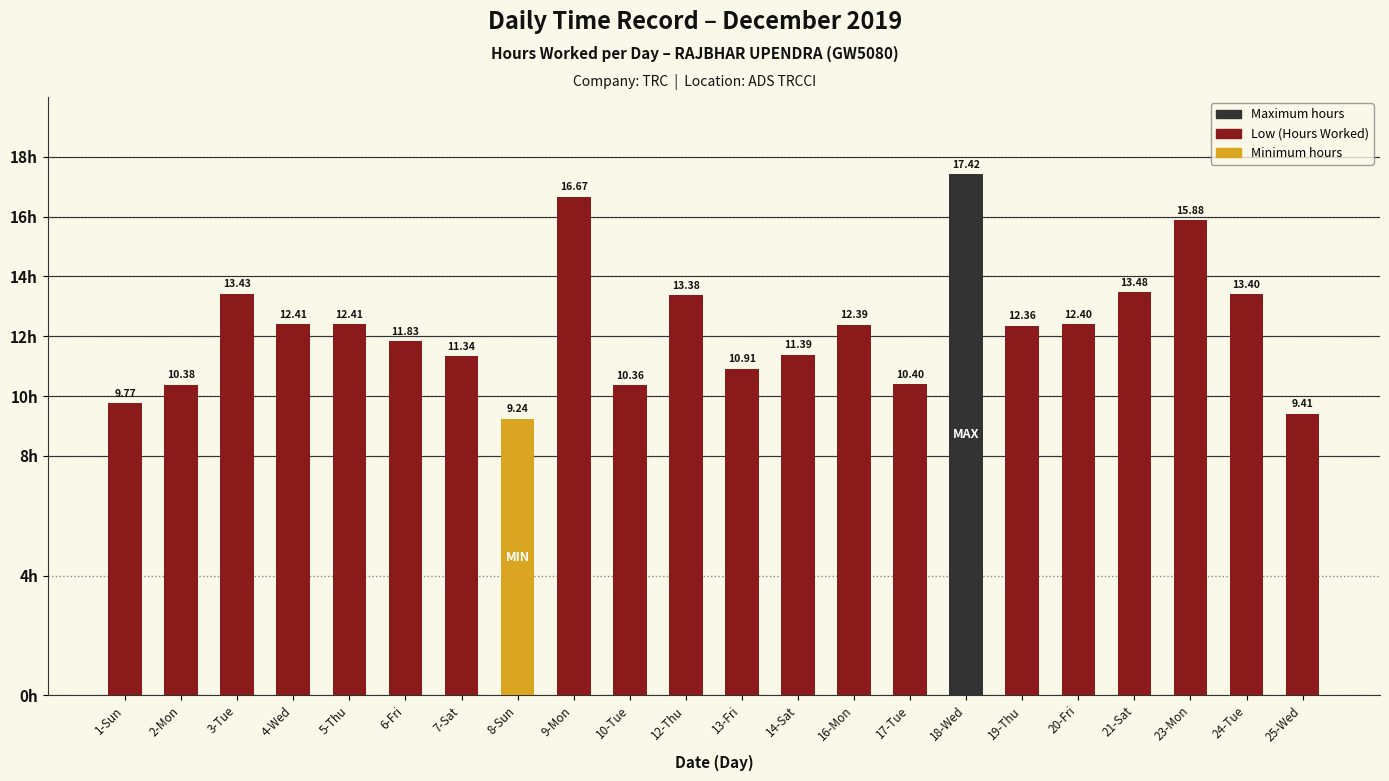

What is the difference between the values at 1-Sun and 17-Tue?

0.6